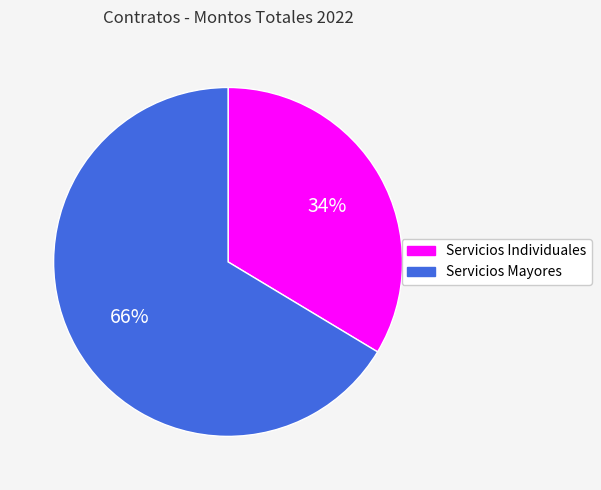

Is there a majority slice in this chart?

Yes